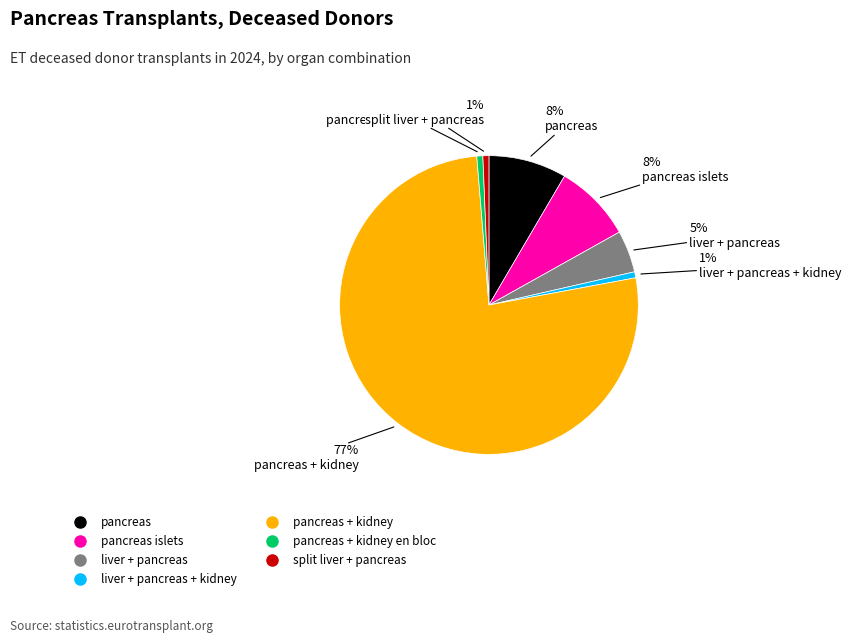

Is there any slice that represents more than half of the pie?

Yes